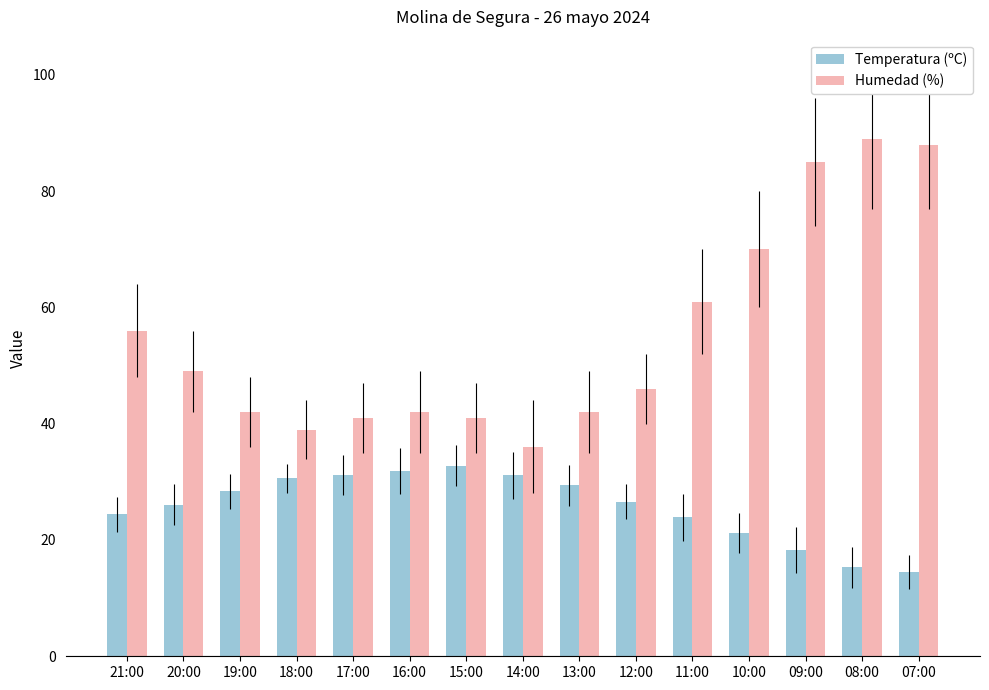

Which series has the largest range (max minus min)?

Humedad (%)